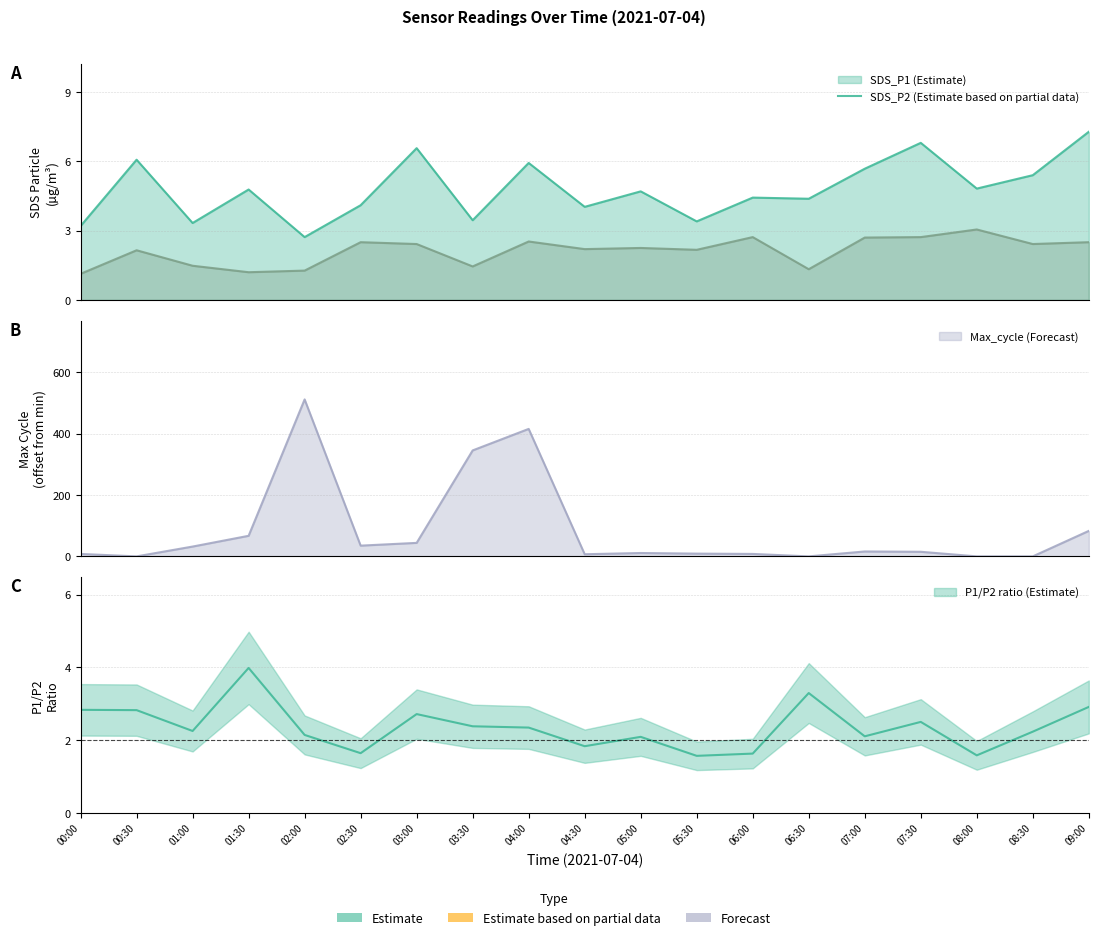

At how many categories does at least one series exceed 278?

3